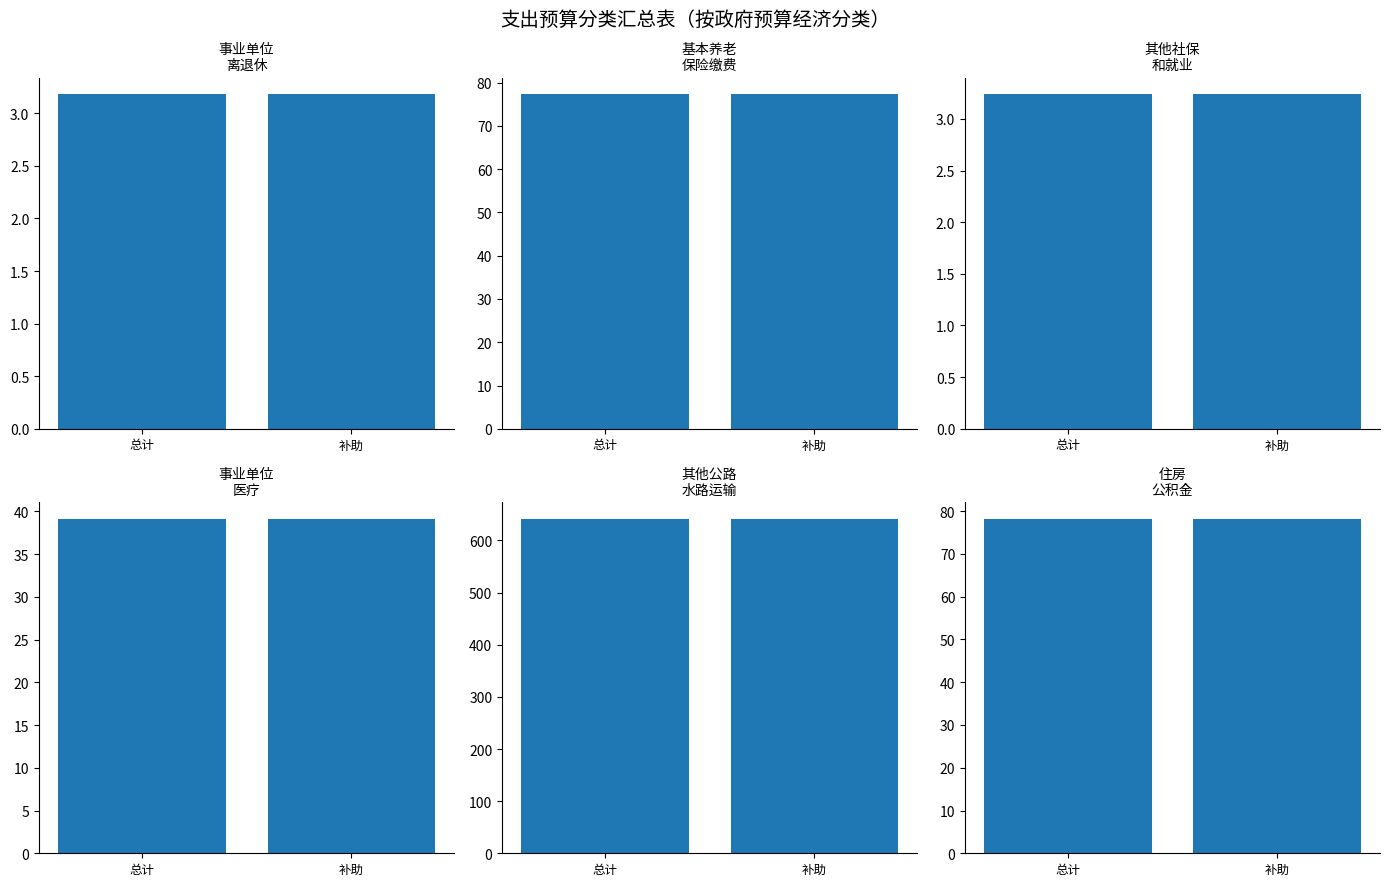

What value does the 公路运输 series have at 总计?

641.7